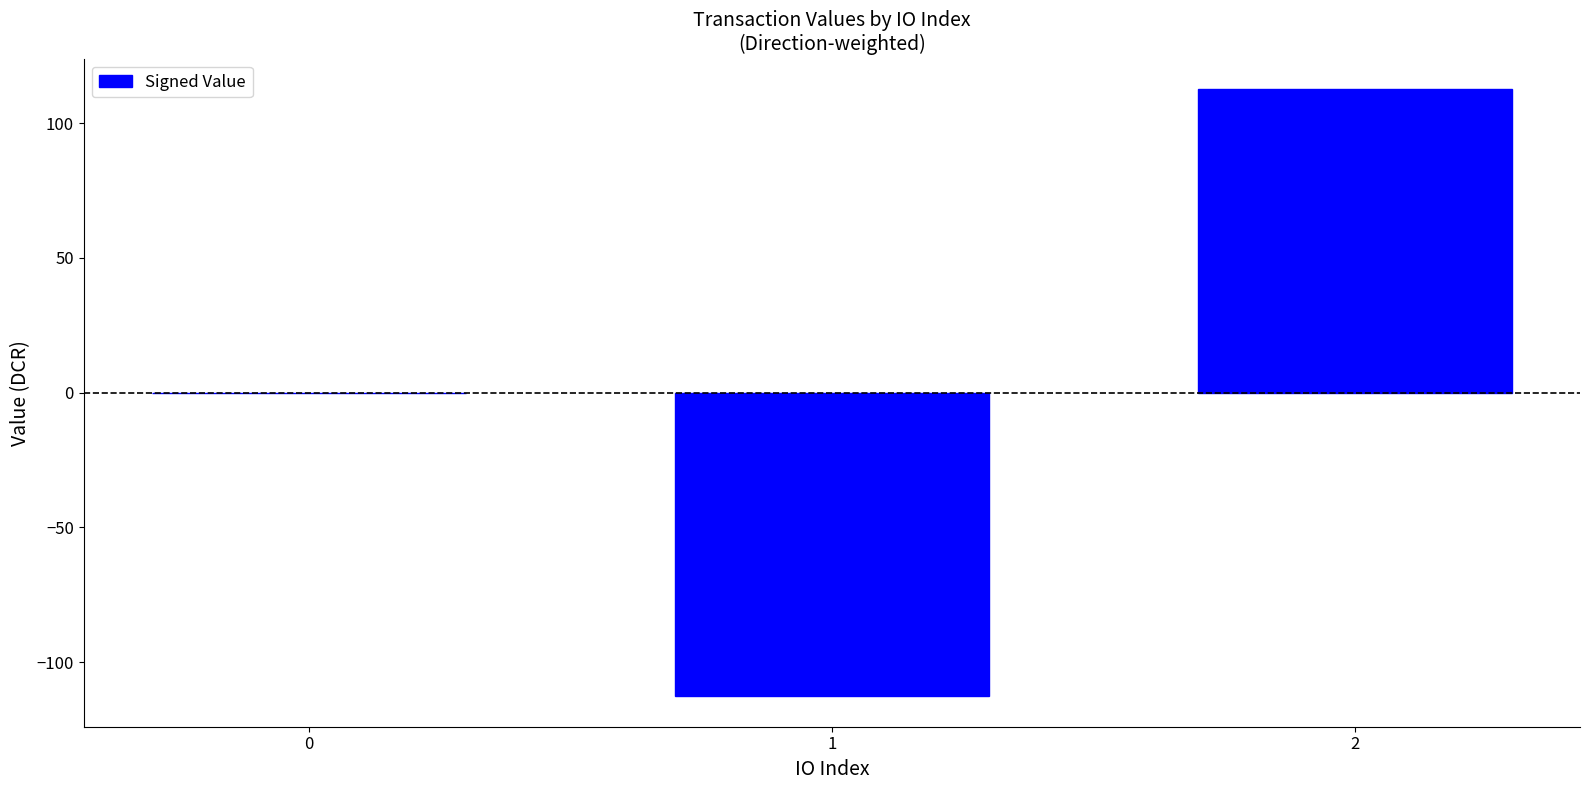

What is the change in value from 0 to 2?

+112.6